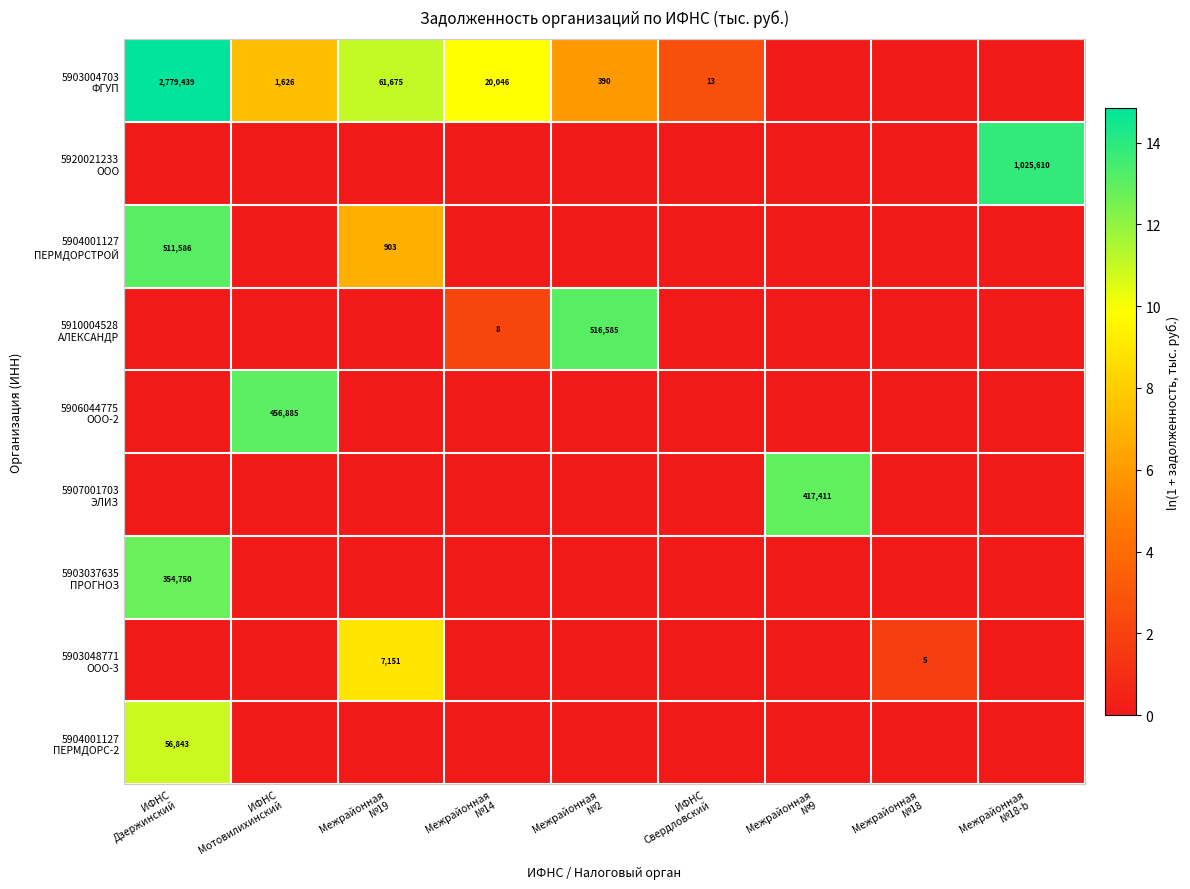

Where is 5910004528 АЛЕКСАНДР nearest to the value 6?

Межрайонная №14